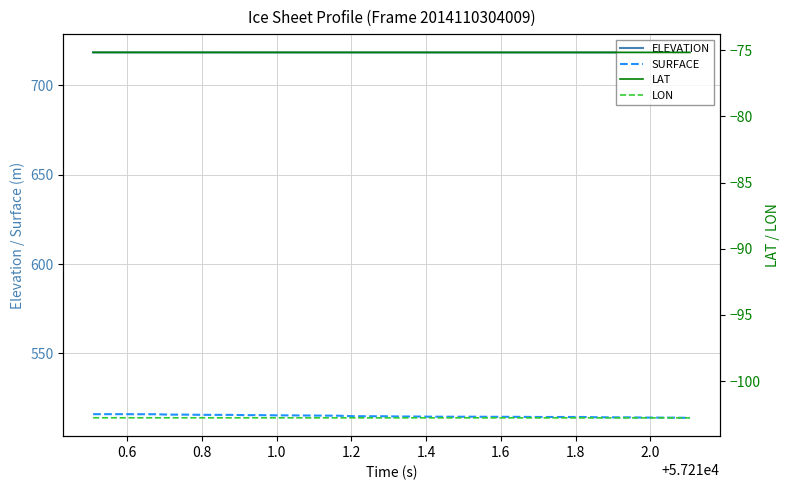

How many data points in SURFACE are less than 514?

1